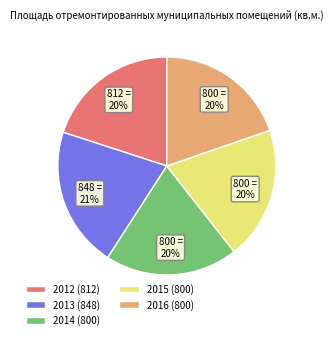

Is it true that 2014 is 9% of the pie?

False